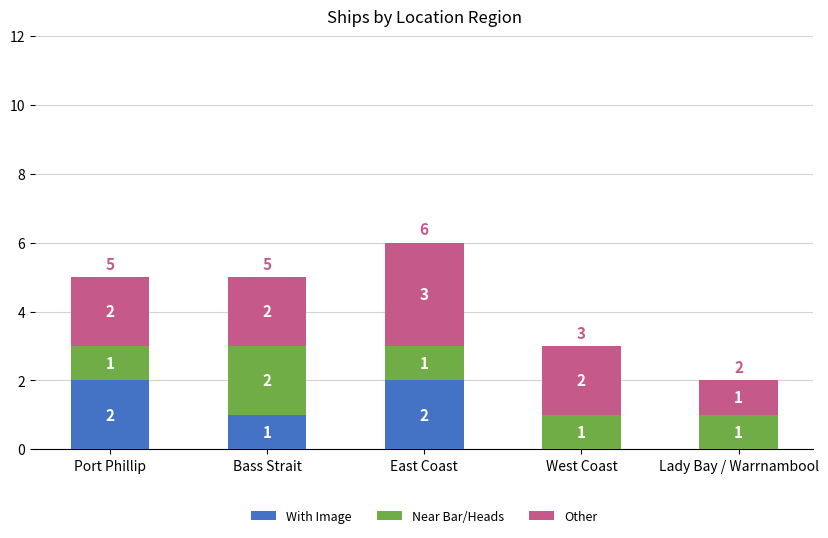

Reading left to right, list the values for the With Image series.

Port Phillip=2	Bass Strait=1	East Coast=2	West Coast=0	Lady Bay / Warrnambool=0